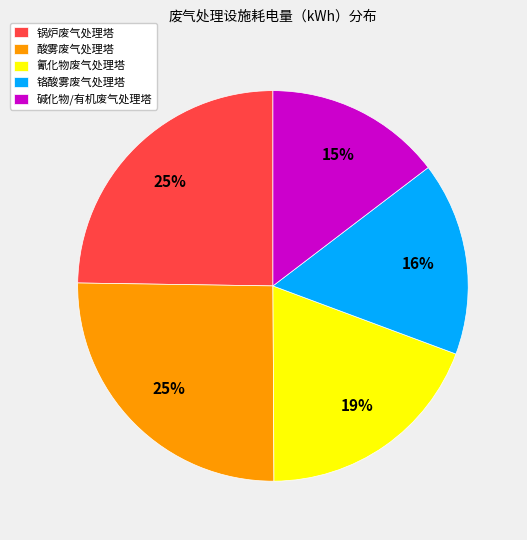

Is the sum of 酸雾废气处理塔 and 碱化物/有机废气处理塔 greater than half?

No